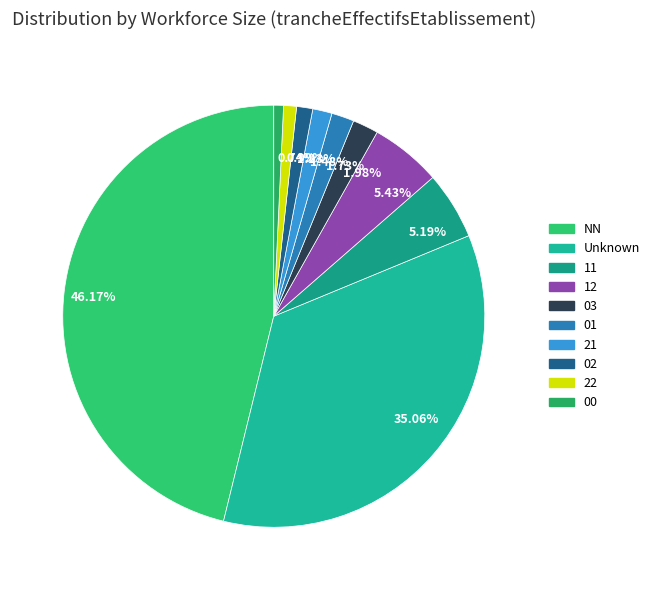

Combined, do 1.23% and 46.17% account for over 50%?

No